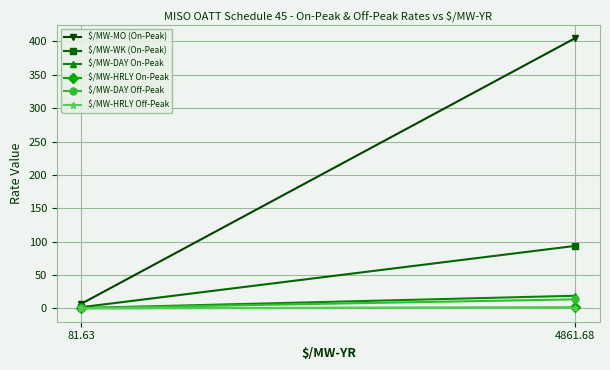

At which category is the sum across all series the highest?

4861.68